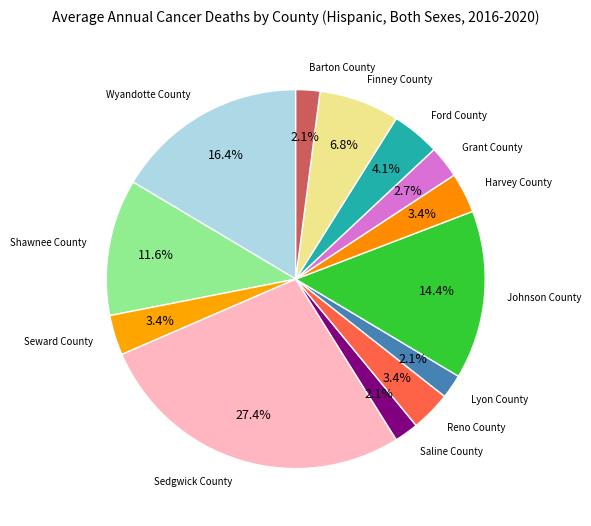

Rank the categories by value from lowest to highest.

Saline County, Lyon County, Barton County, Grant County, Seward County, Reno County, Harvey County, Ford County, Finney County, Shawnee County, Johnson County, Wyandotte County, Sedgwick County